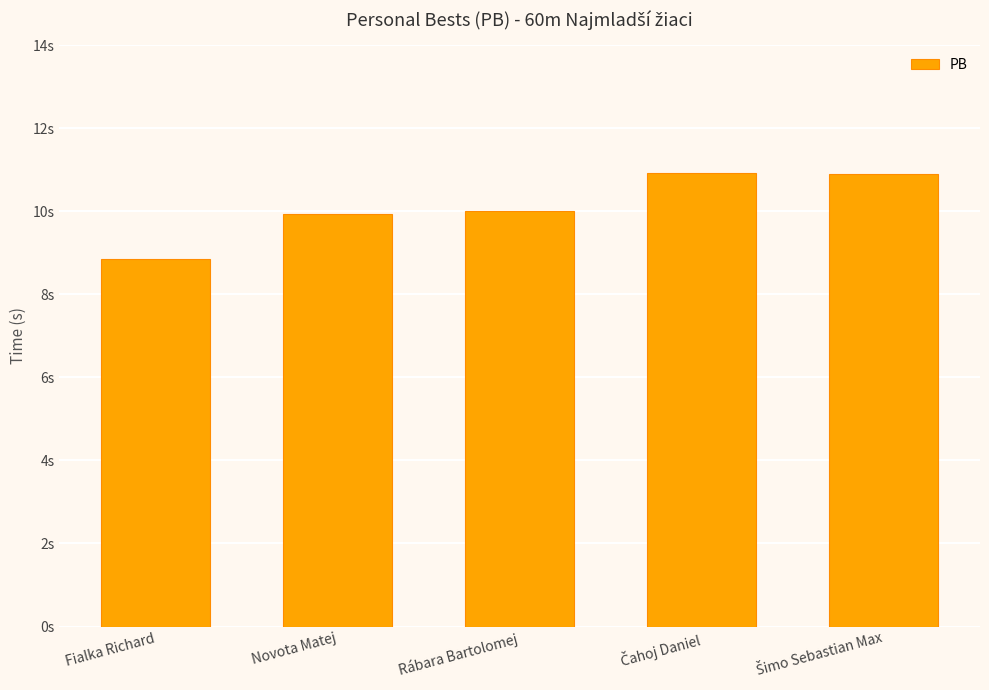

Are the bars horizontal?

No